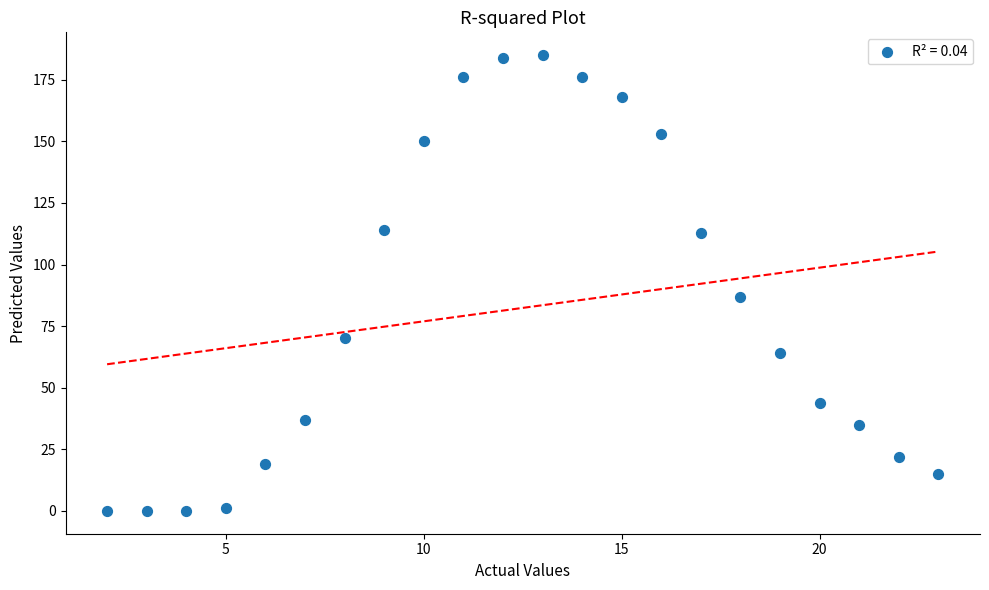

What is the range of Y values (max minus min)?

185